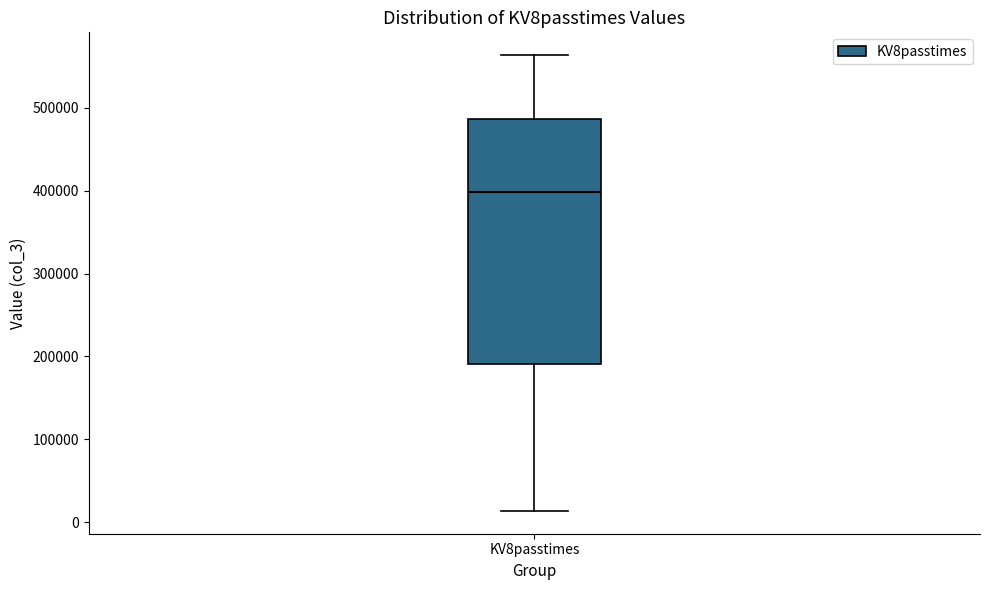

Transcribe this box plot: give where the median line is, the range the box spans, and where the two whiskers end, as read against the y-axis. The values are not printed on the chart, so give them approximately, as read against the axis.

median 400000, box 190000 to 490000, whiskers 10000 to 560000